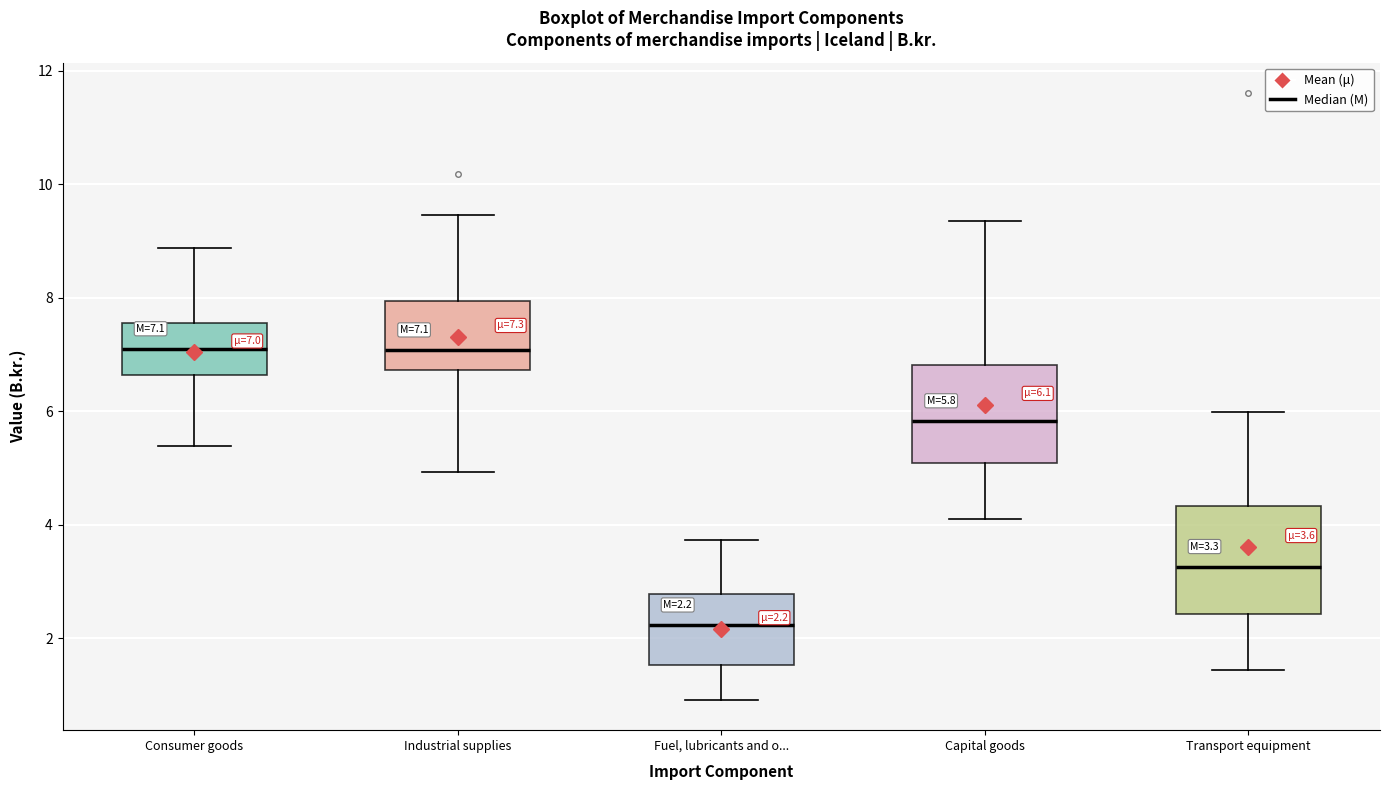

Which box has the lowest median line?

Fuel, lubricants and o...